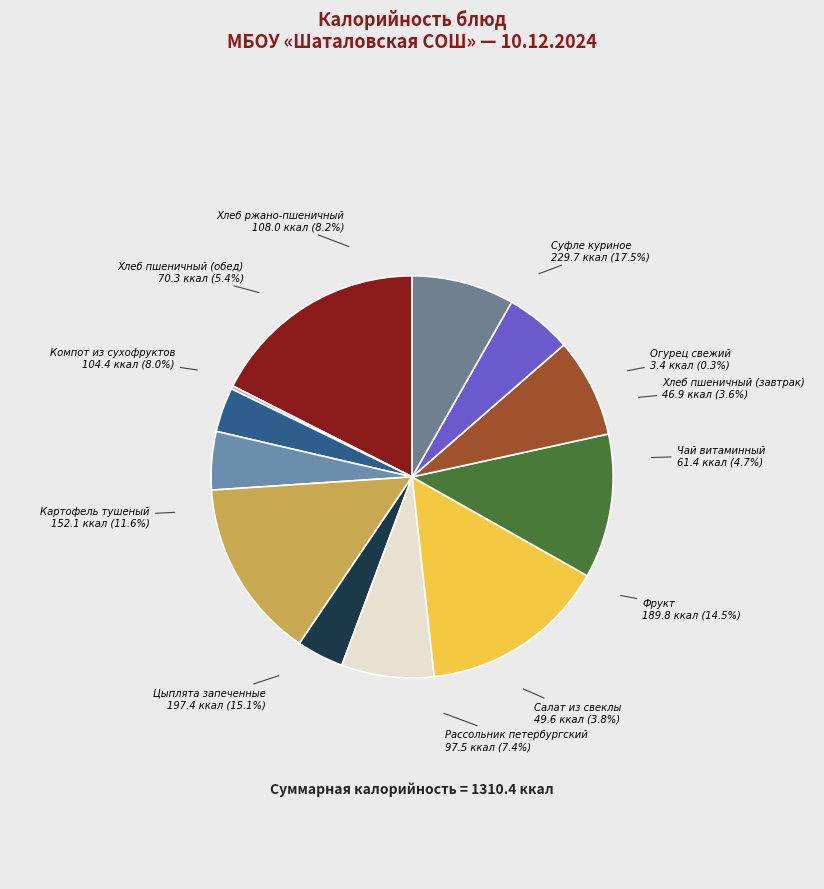

To the nearest percent, what is the difference between the largest and smallest slice percentages?

17%